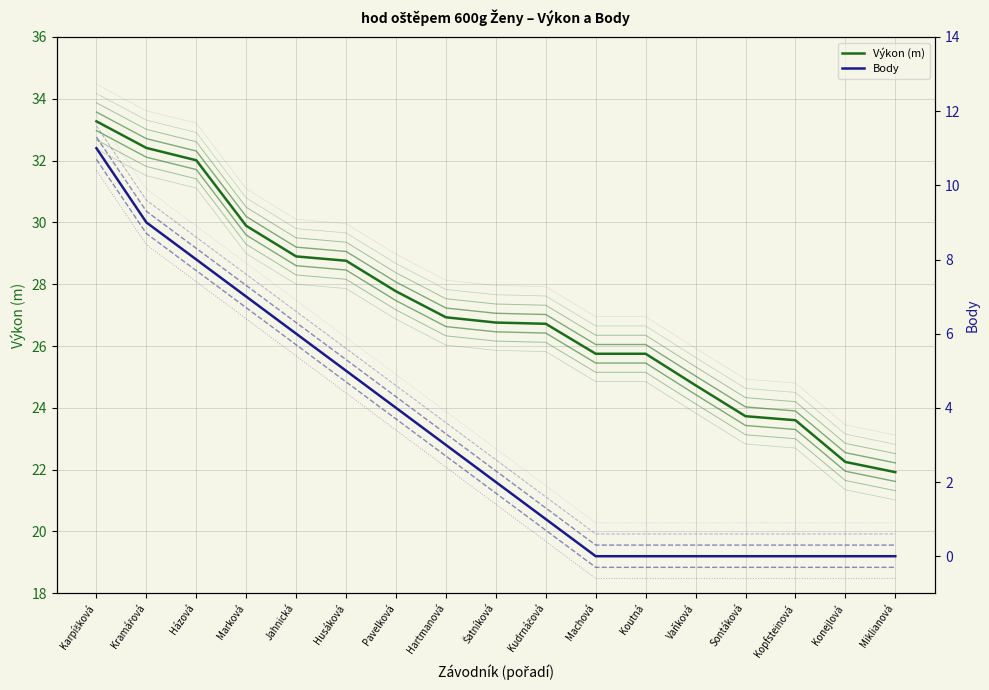

At which label is Body closest to 5?

Husáková